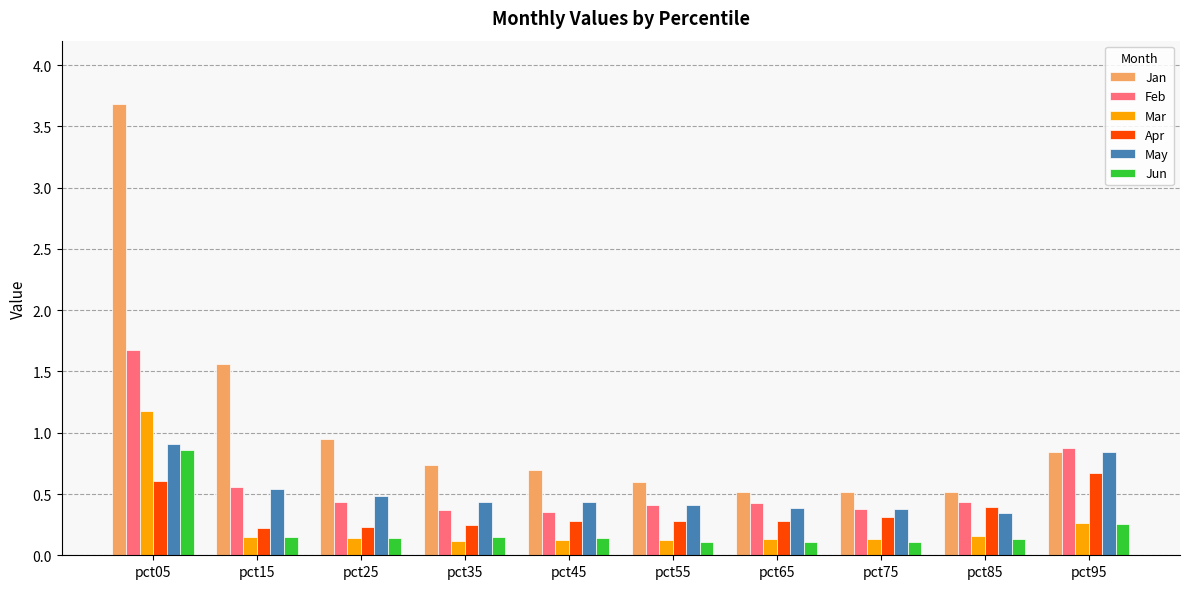

What are all the series names shown in the legend?

Jan, Feb, Mar, Apr, May, Jun